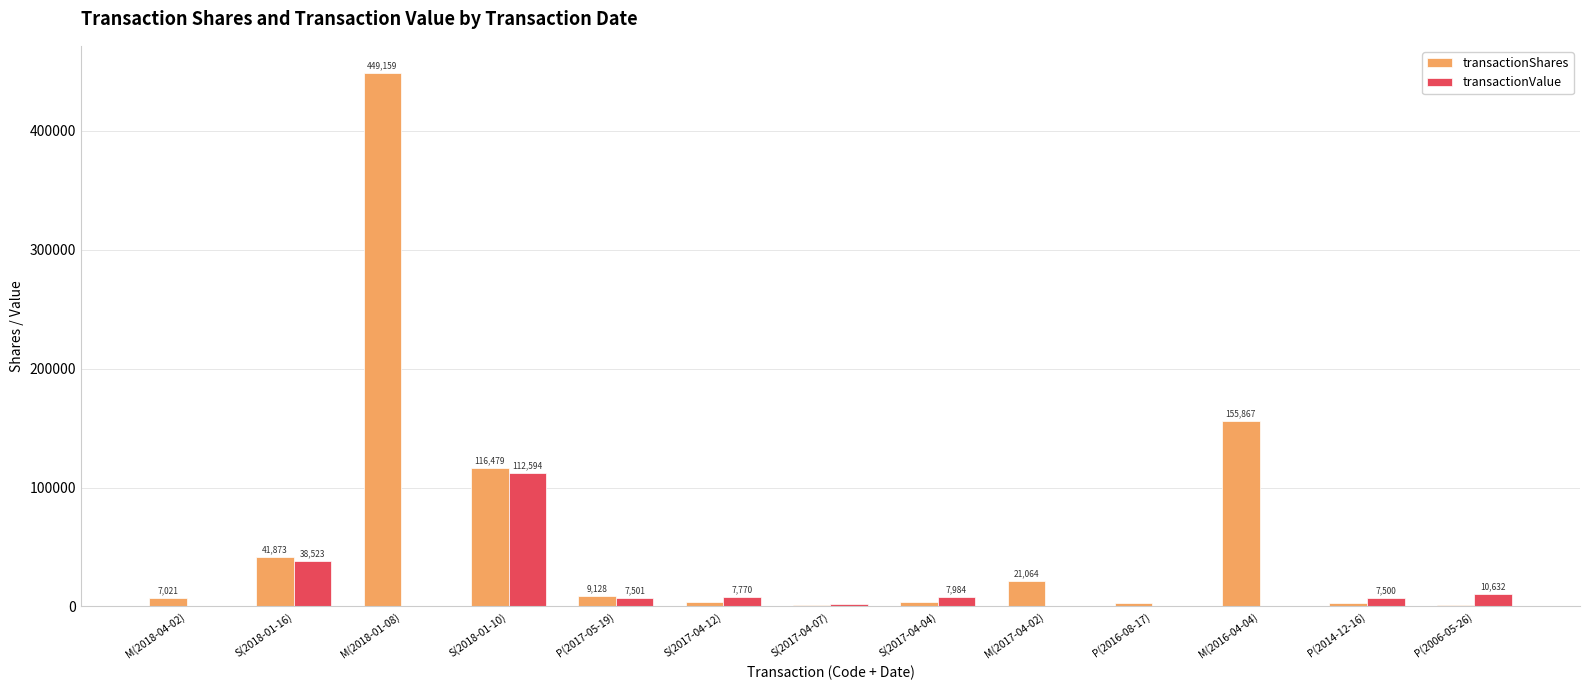

What is the sum of all transactionShares values?

816412